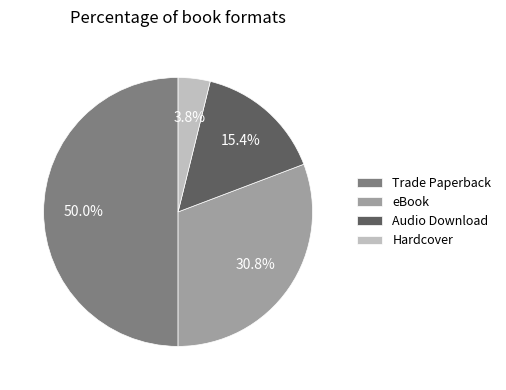

Rank the categories by value from highest to lowest.

Trade Paperback, eBook, Audio Download, Hardcover